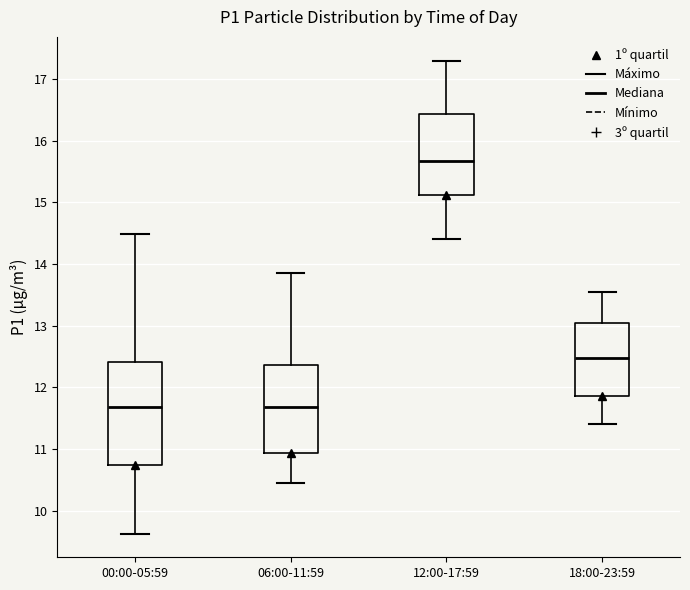

Reading left to right, transcribe this box plot: for each box, give where its median line is, the range the box spans, and where its two whiskers end, as read against the y-axis. The values are not printed on the chart, so give them approximately, as read against the axis.

00:00-05:59: median 11.7, box 10.7 to 12.4, whiskers 9.6 to 14.5
06:00-11:59: median 11.7, box 10.9 to 12.4, whiskers 10.5 to 13.9
12:00-17:59: median 15.7, box 15.1 to 16.4, whiskers 14.4 to 17.3
18:00-23:59: median 12.5, box 11.9 to 13.0, whiskers 11.4 to 13.6